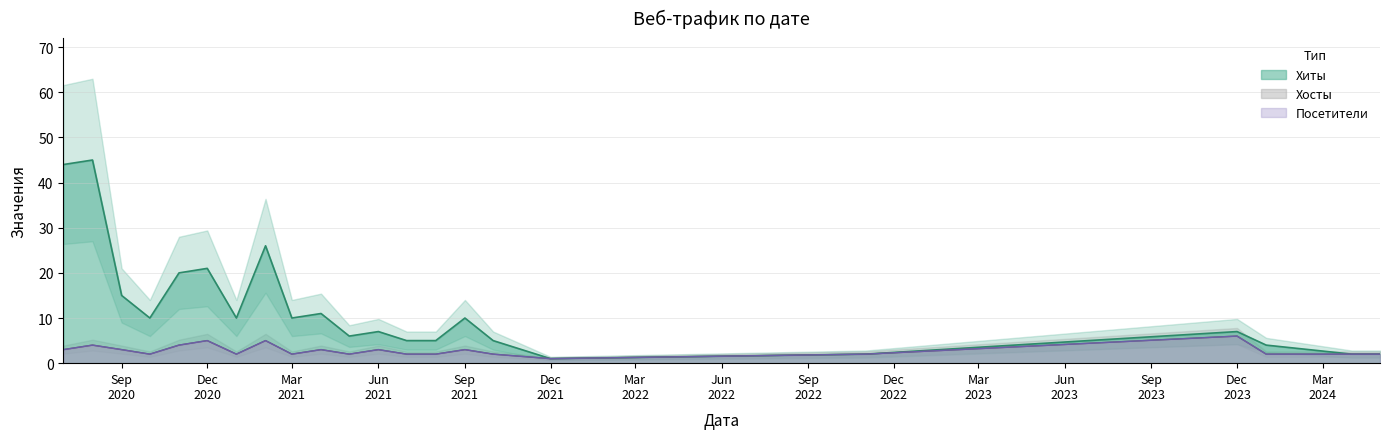

Is it true that Хиты equals 7 at 2020-07?

False